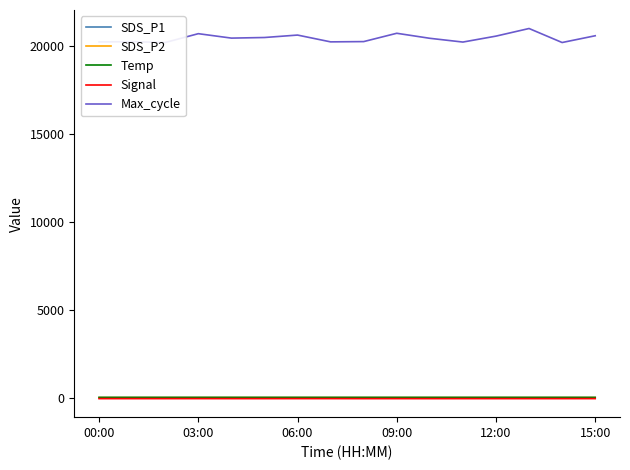

What is the sum of all Max_cycle values?

327094.0